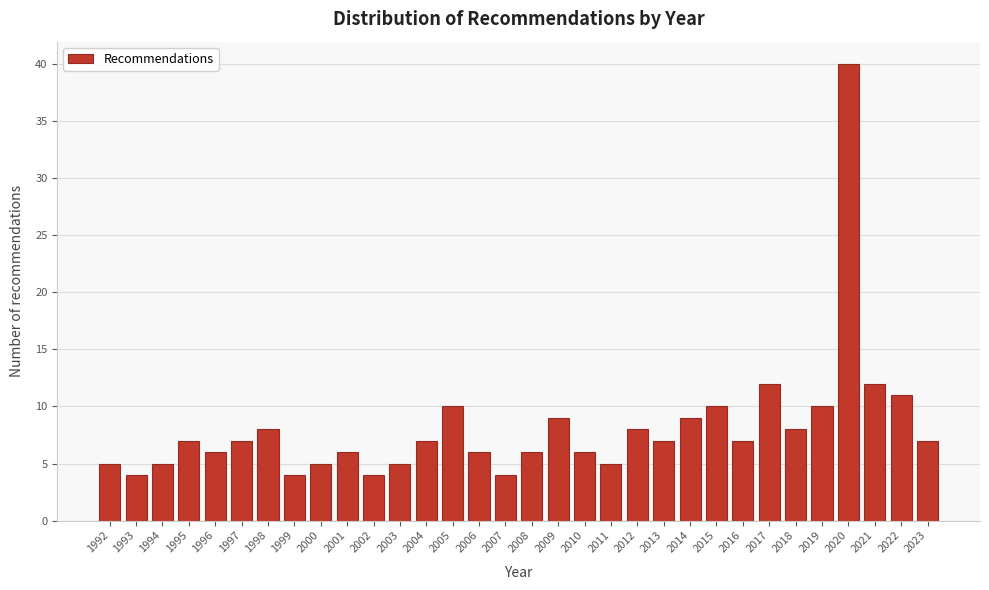

The value at 2019 is 10. True or false?

True